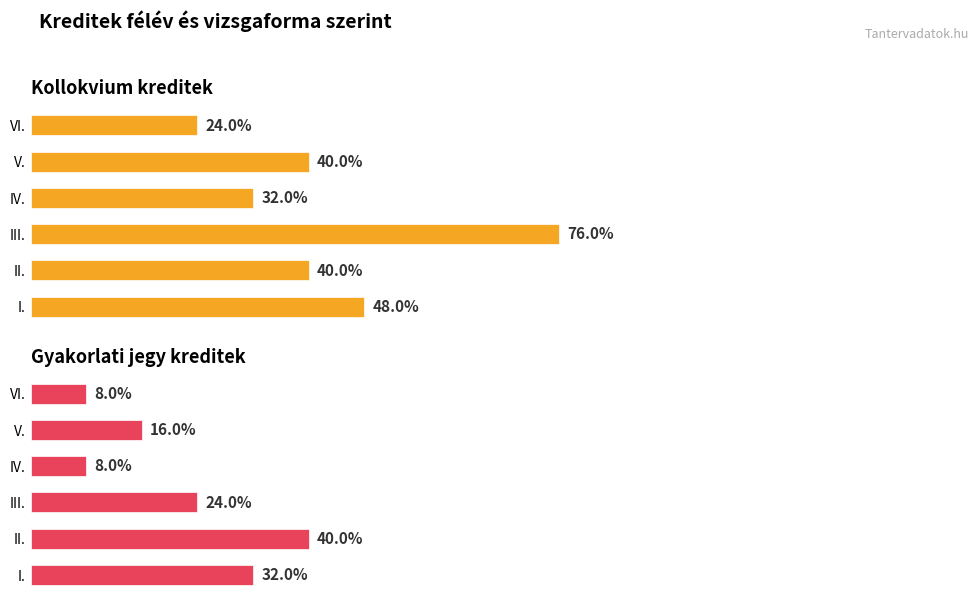

What are all the series names shown in the legend?

kollokvium, gyakorlati jegy